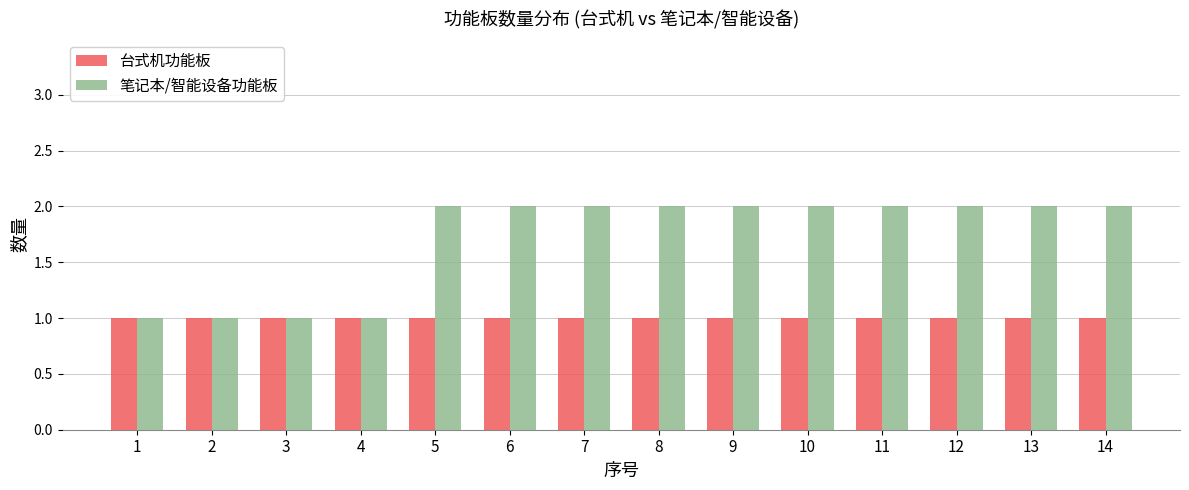

Are the bars horizontal?

No